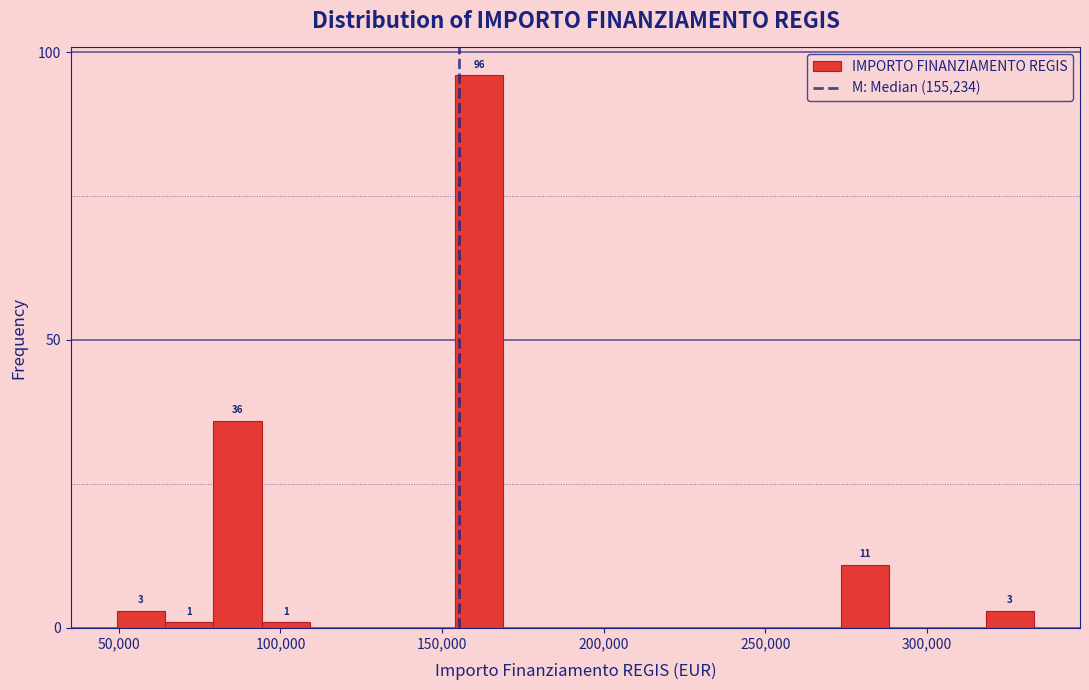

Around what value on the x-axis is the tallest bar? Give the approximate position of its centre, as read against the axis.

160000